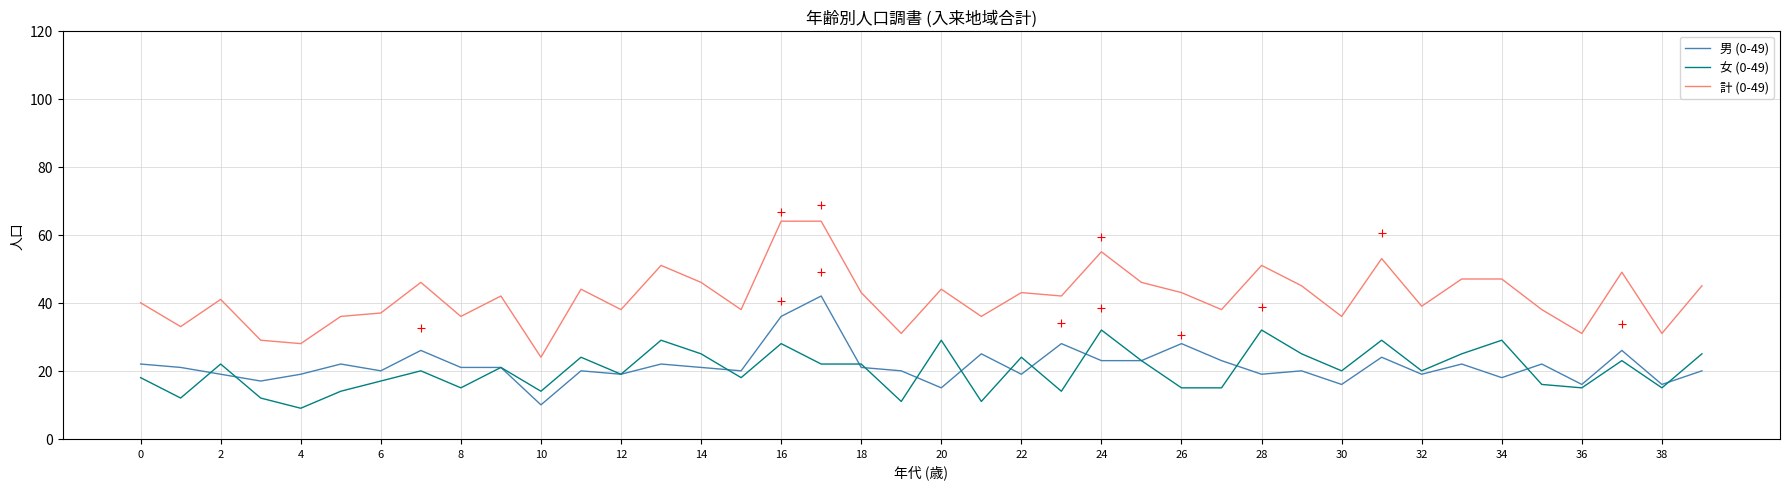

At how many categories does at least one series exceed 59?

2